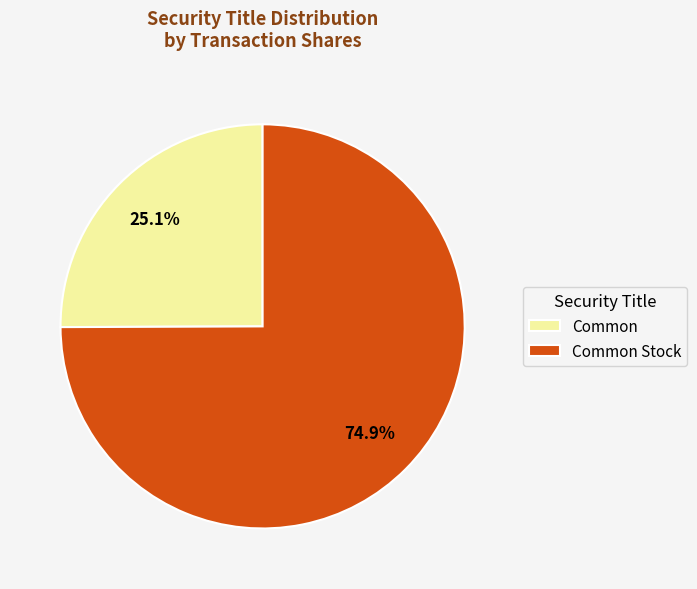

Which category accounts for the majority?

Common Stock